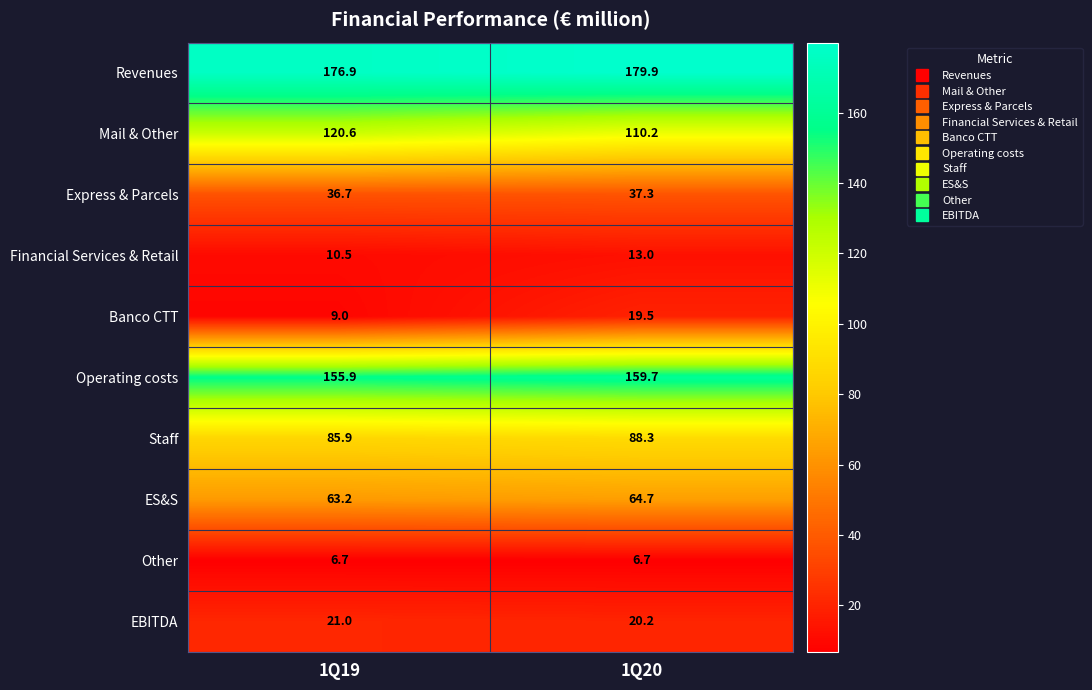

What is the maximum value shown in the chart?

179.9